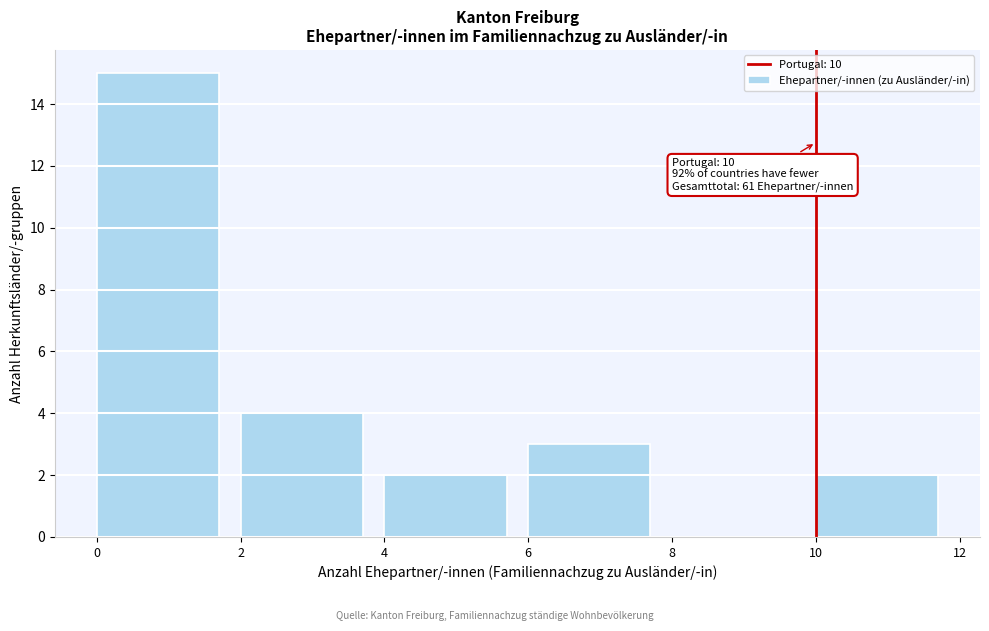

Which range on the x-axis has the tallest bar?

0 to 2